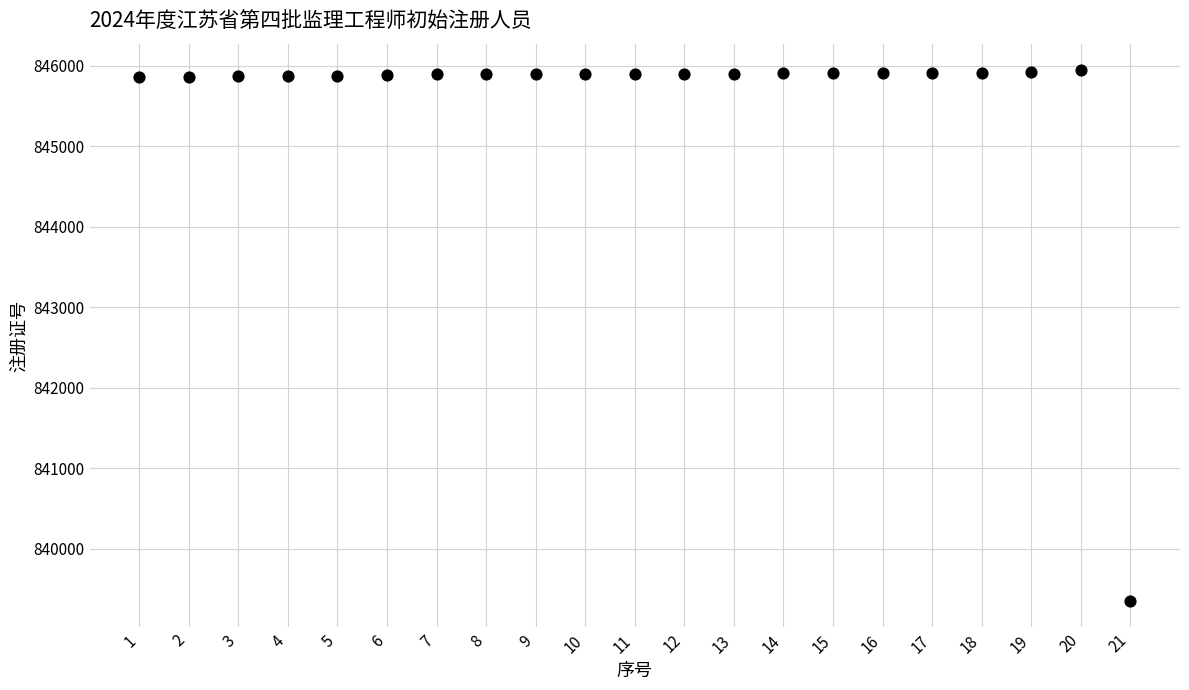

What is the range of X values (max minus min)?

20